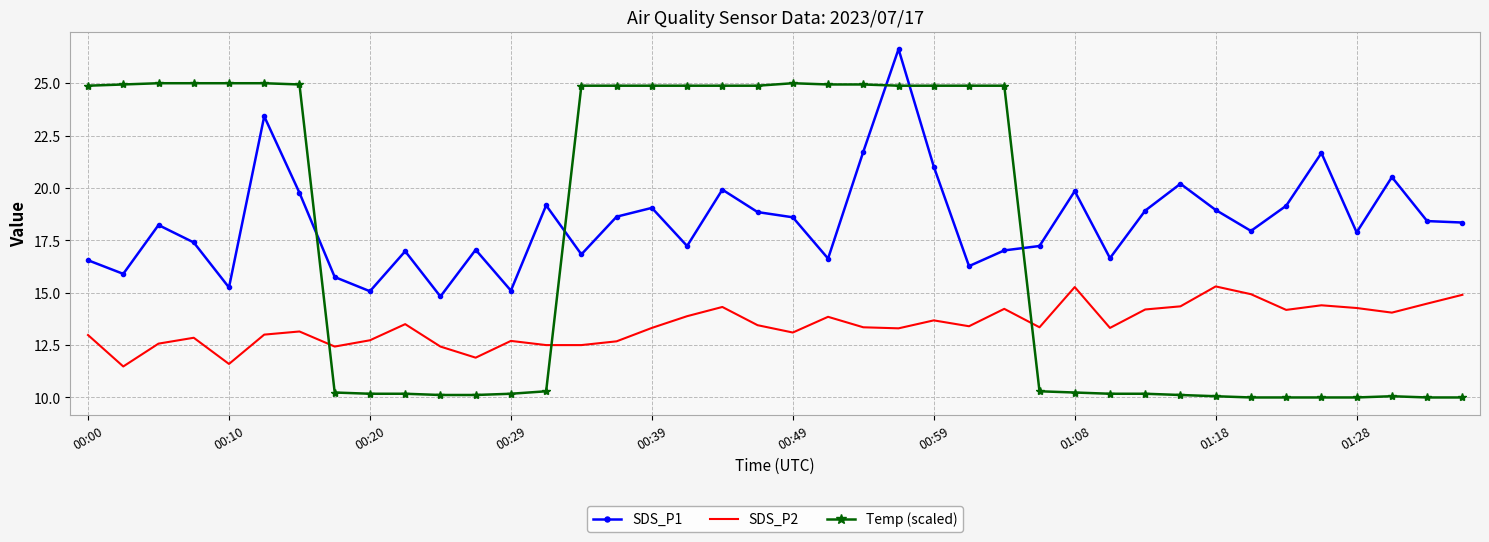

Which series has the largest range (max minus min)?

Temp (scaled)